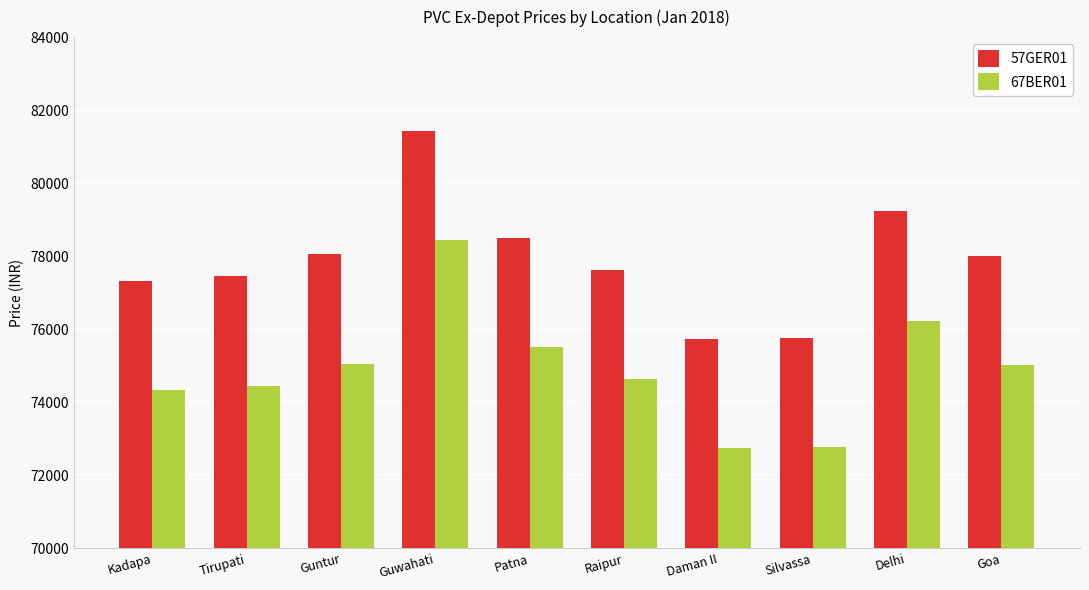

Is the value of 67BER01 at Daman II greater than the value of 57GER01 at Kadapa?

No